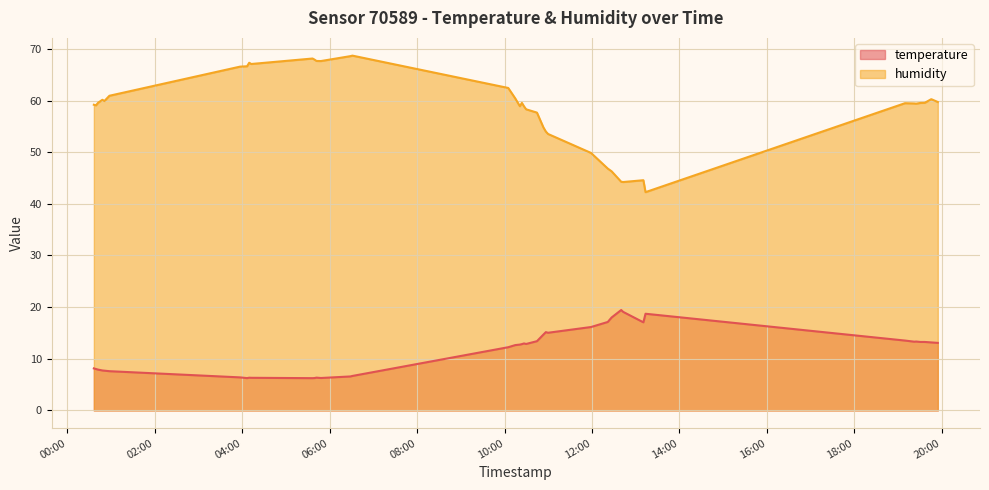

How many data points in temperature are less than 12?

16